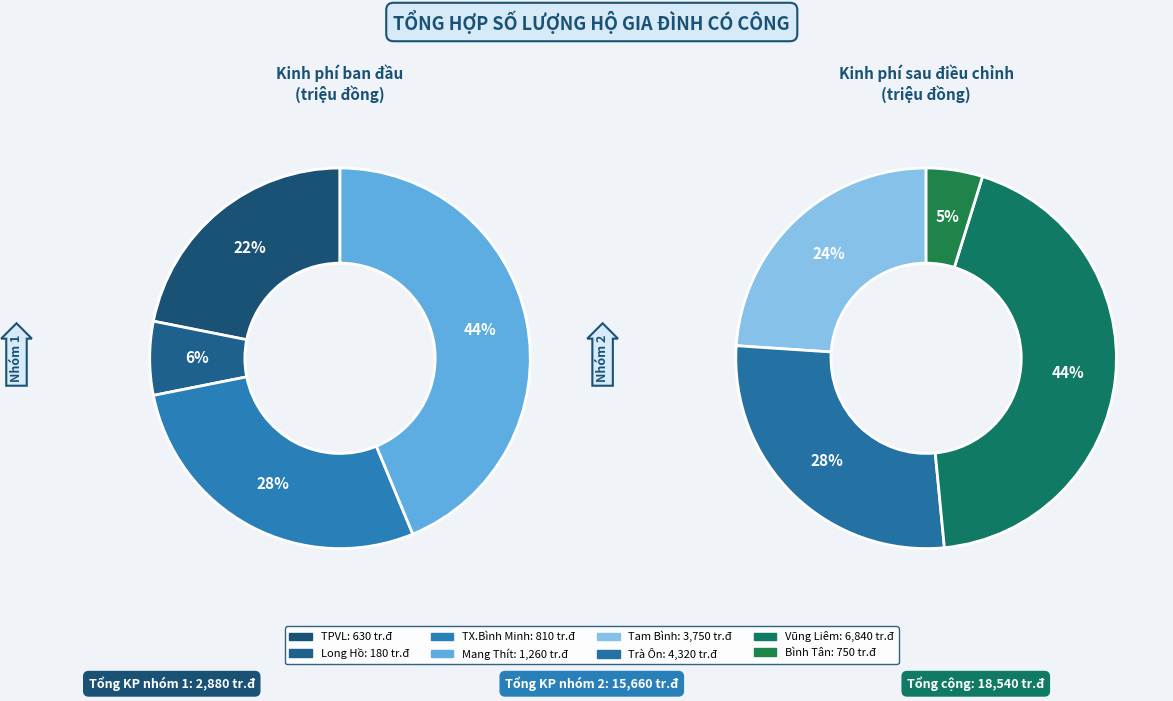

What portion of the pie excludes Long Hồ?

99.0%